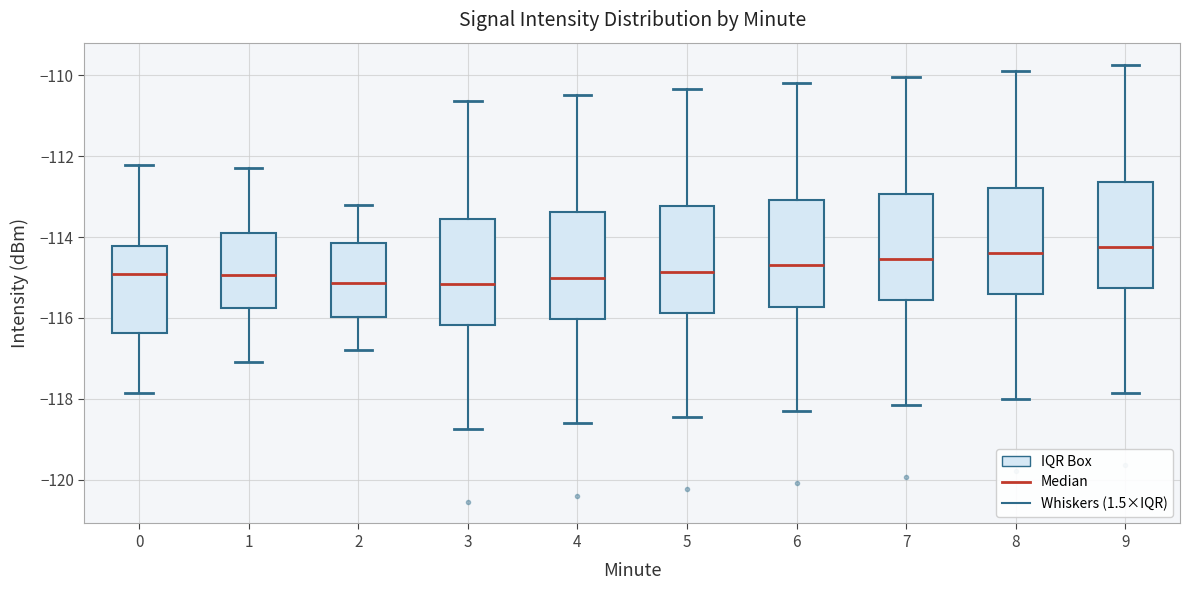

Reading left to right, read every box against the y-axis: the position of its median line, the range the box covers, and the ends of its whiskers. The values are not printed on the chart, so give them approximately, as read against the axis.

0: median -115.0, box -116.4 to -114.2, whiskers -117.8 to -112.2
1: median -115.0, box -115.8 to -114.0, whiskers -117.2 to -112.2
2: median -115.2, box -116.0 to -114.2, whiskers -116.8 to -113.2
3: median -115.2, box -116.2 to -113.6, whiskers -118.8 to -110.6
4: median -115.0, box -116.0 to -113.4, whiskers -118.6 to -110.4
5: median -114.8, box -115.8 to -113.2, whiskers -118.4 to -110.4
6: median -114.8, box -115.8 to -113.0, whiskers -118.4 to -110.2
7: median -114.6, box -115.6 to -113.0, whiskers -118.2 to -110.0
8: median -114.4, box -115.4 to -112.8, whiskers -118.0 to -109.8
9: median -114.2, box -115.2 to -112.6, whiskers -117.8 to -109.8